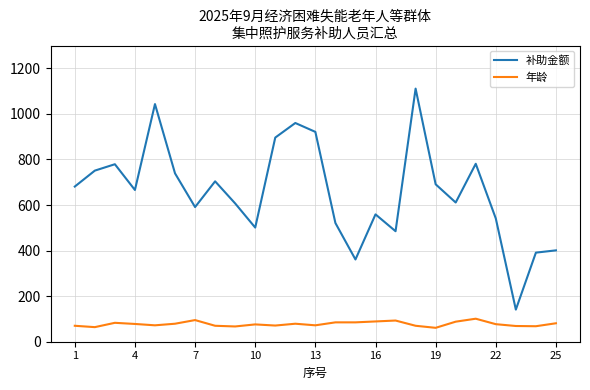

Rank the series by their maximum value, from highest to lowest.

补助金额, 年龄